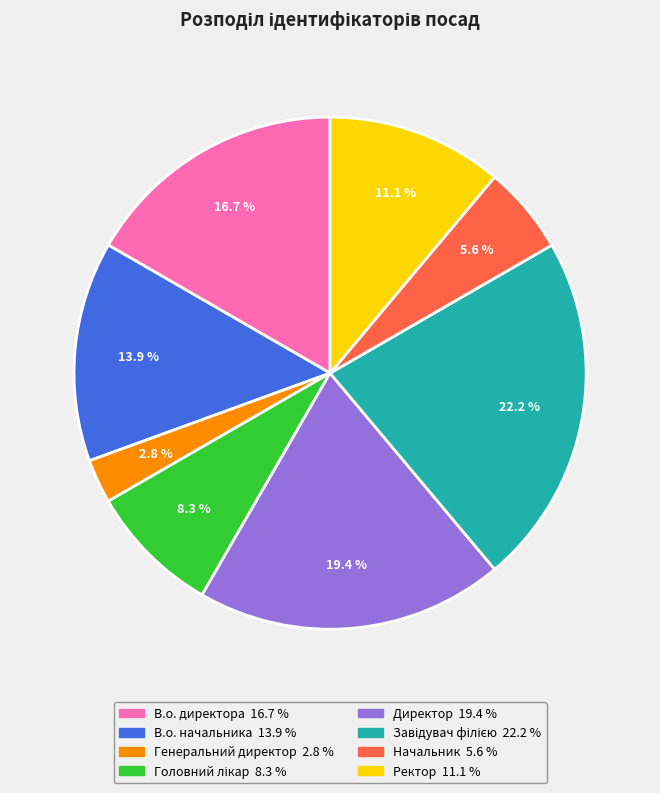

Is it true that В.о. начальника is 14% of the pie?

True